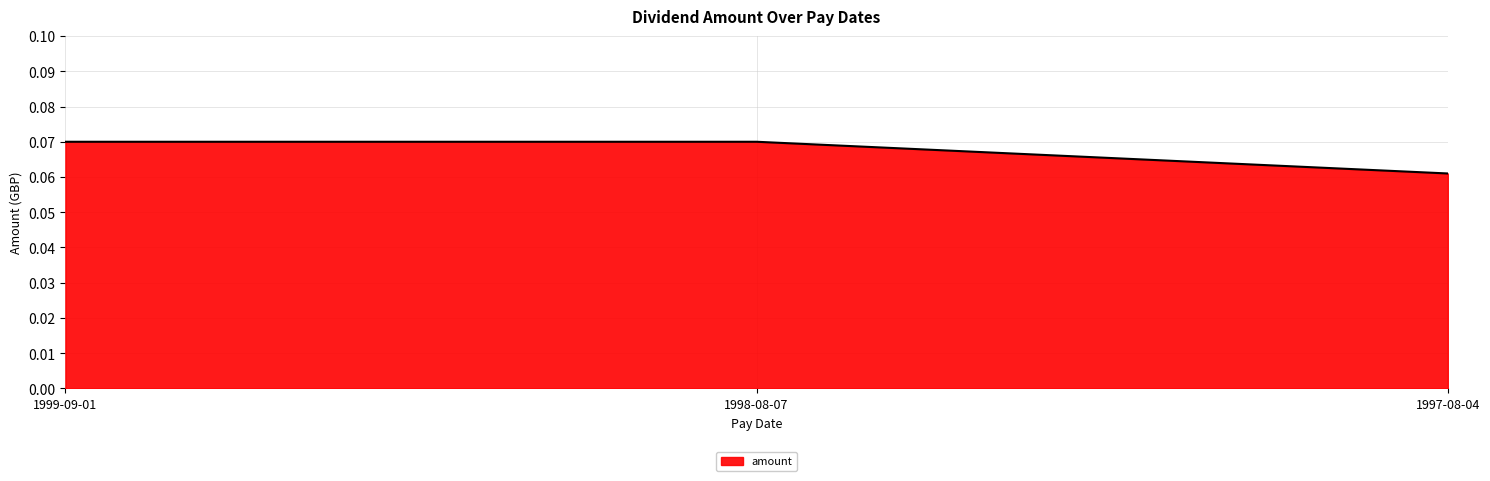

What position from the right is 1998-08-07?

2